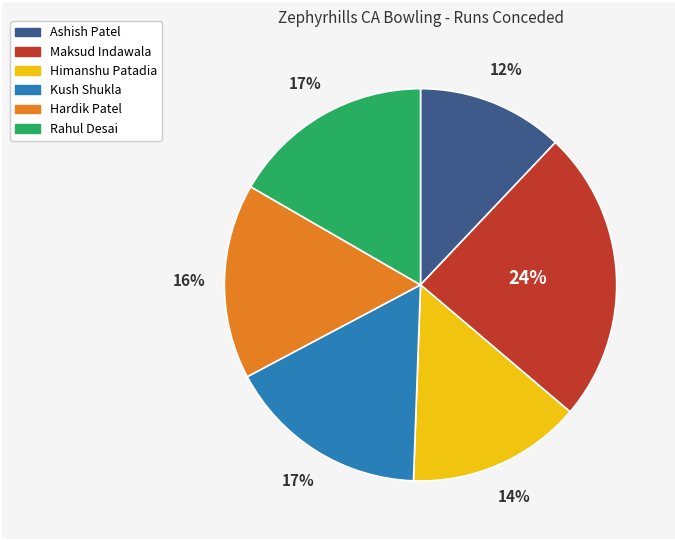

Does any single category account for the majority?

No